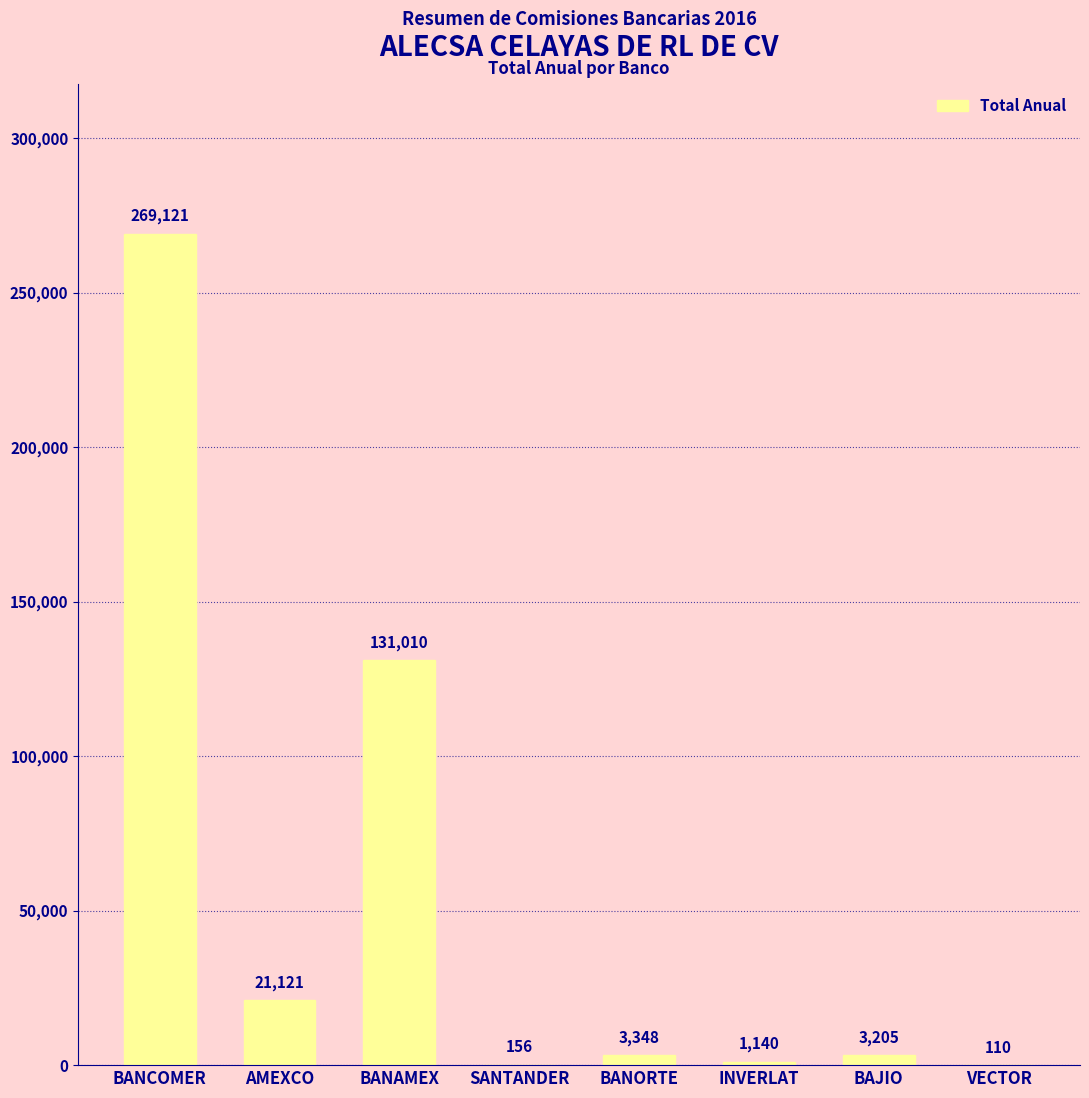

How many series are shown in this chart?

1